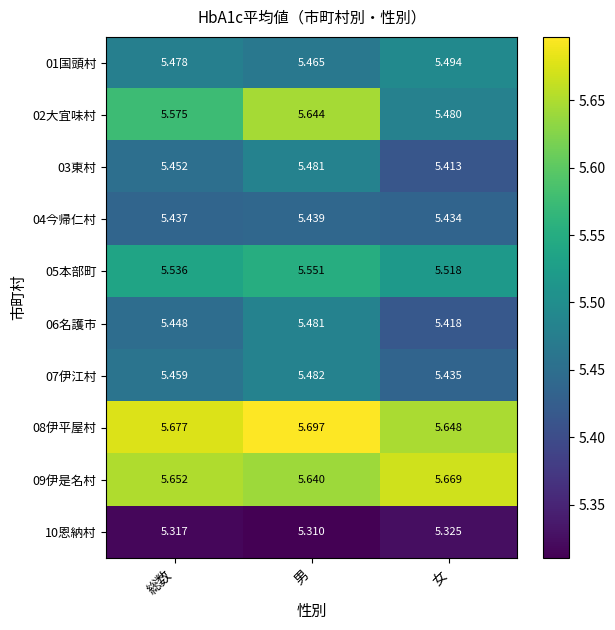

At which category is the sum across all series the highest?

男